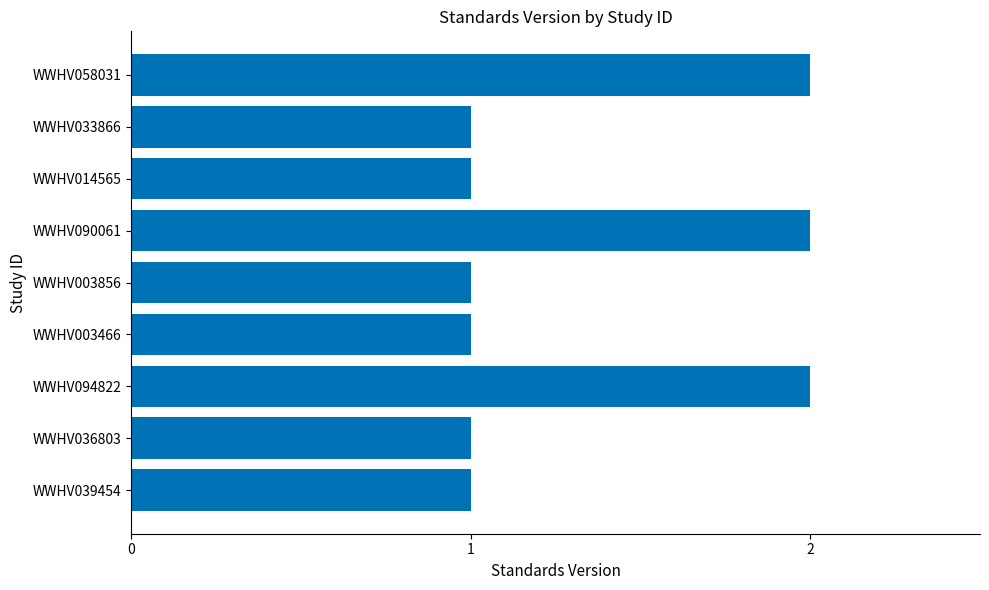

What is the sum of all values?

12